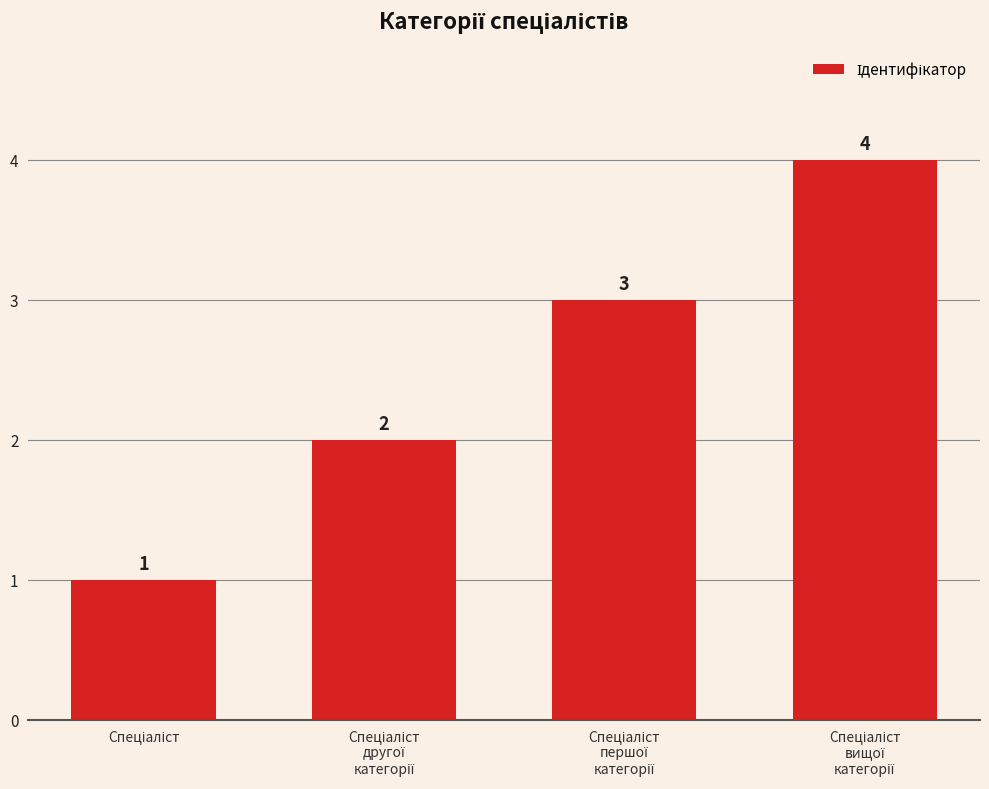

What is the maximum value shown in the chart?

4